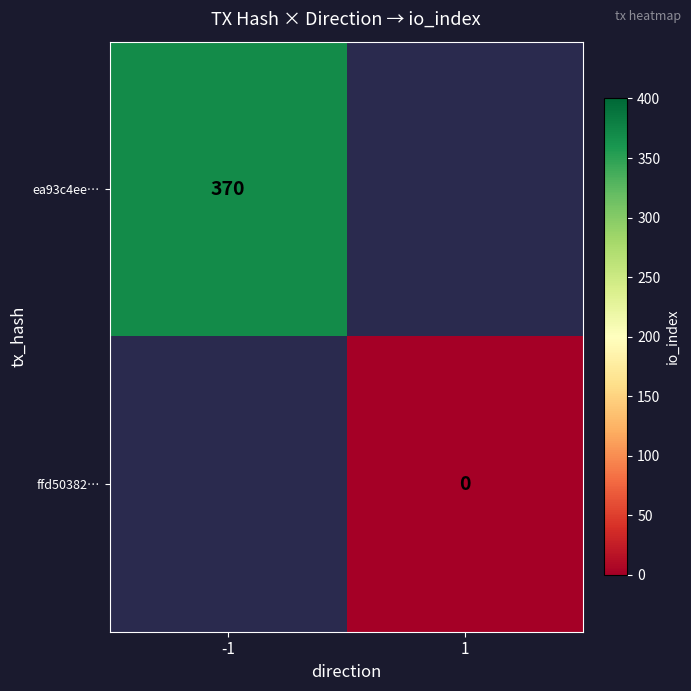

At how many categories does at least one series exceed 174?

1